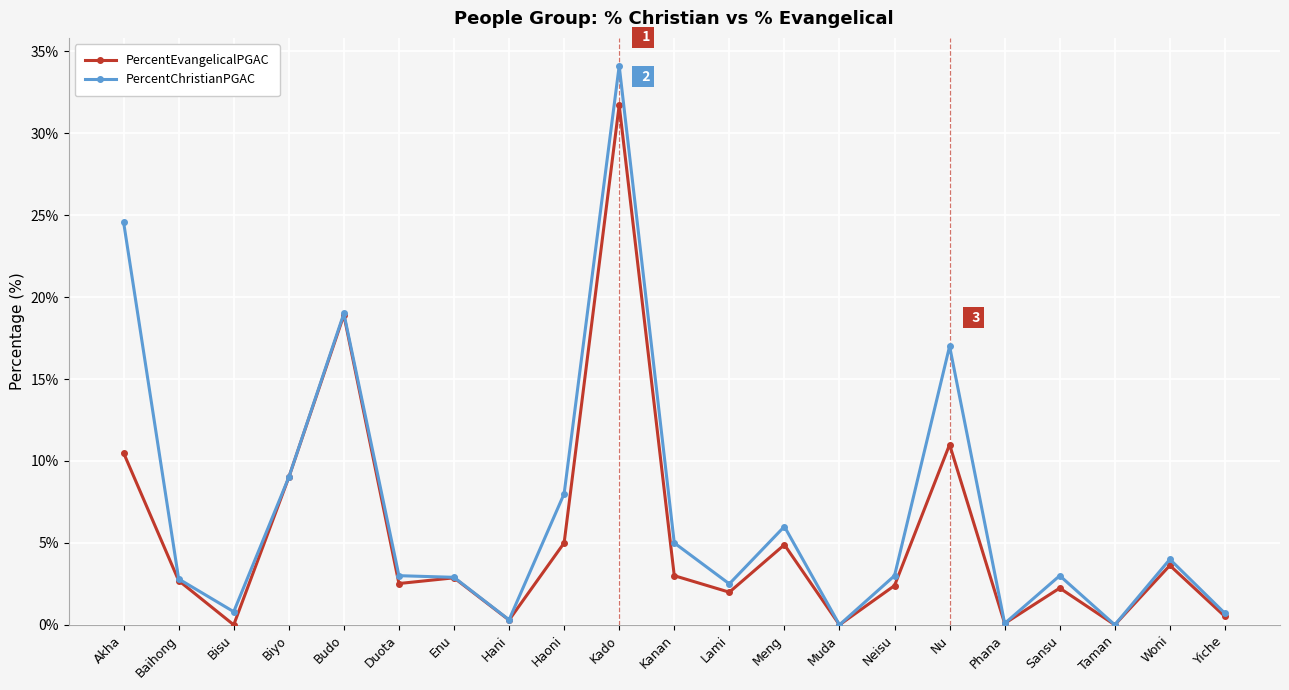

At which category does the chart reach its peak across all series?

Kado